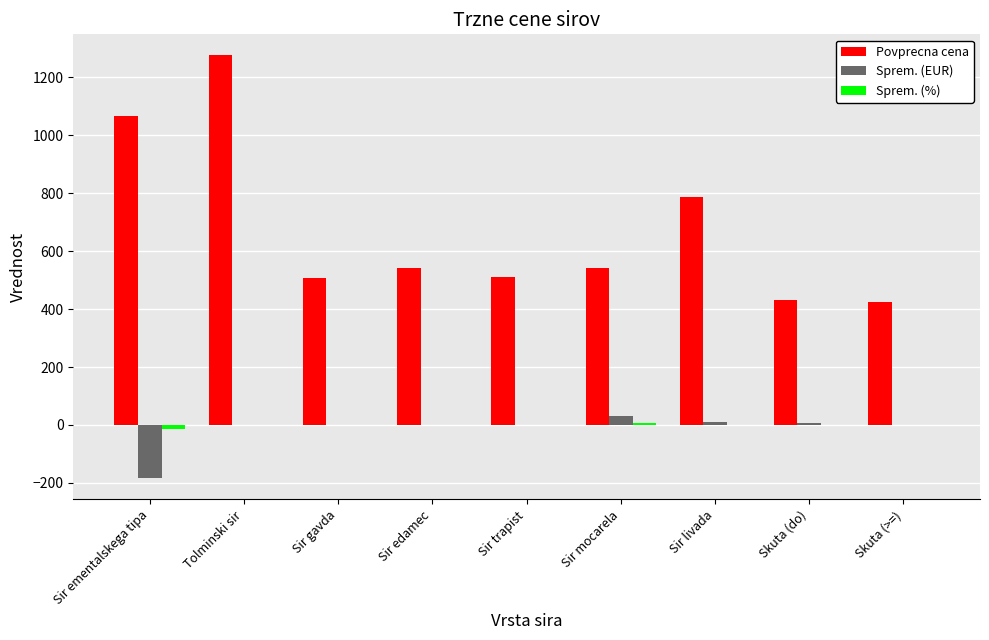

Where does the Povprecna cena series first go above 540?

Sir ementalskega tipa